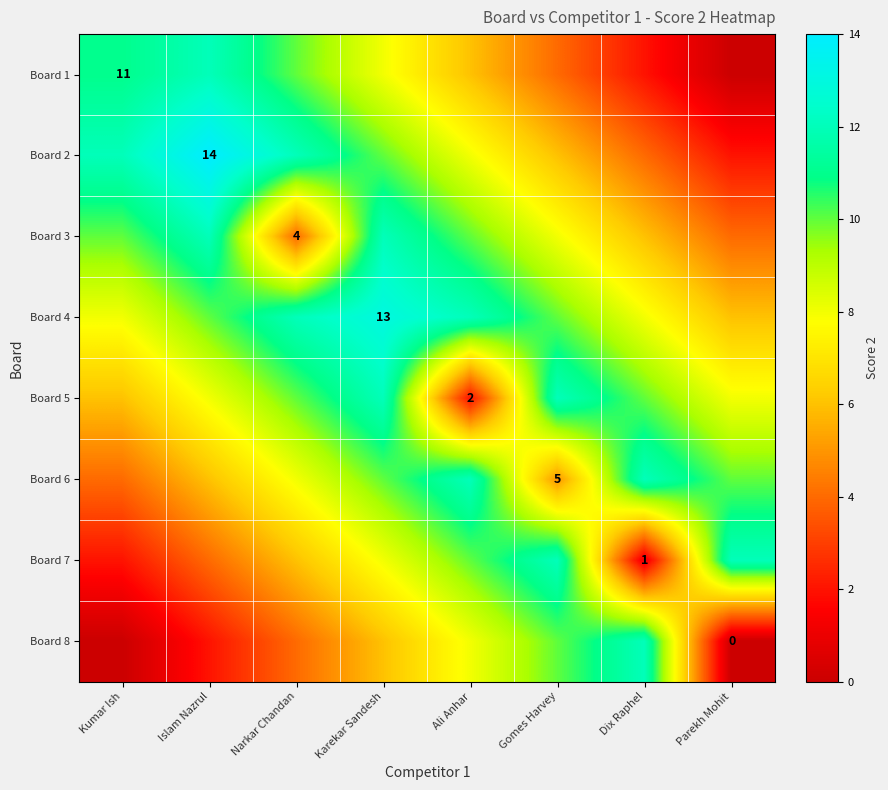

At which category is the sum across all series the highest?

Karekar Sandesh